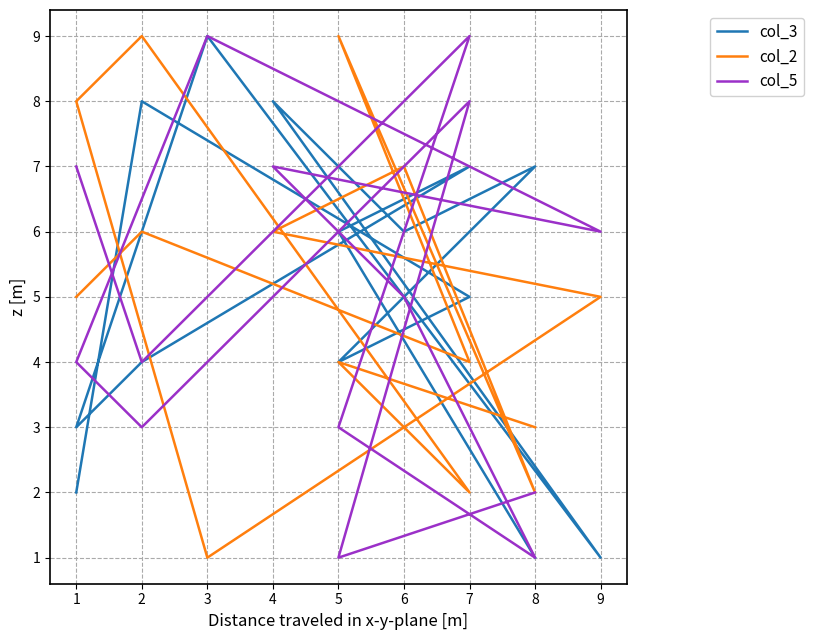

Where is the first local minimum for col_3?

1